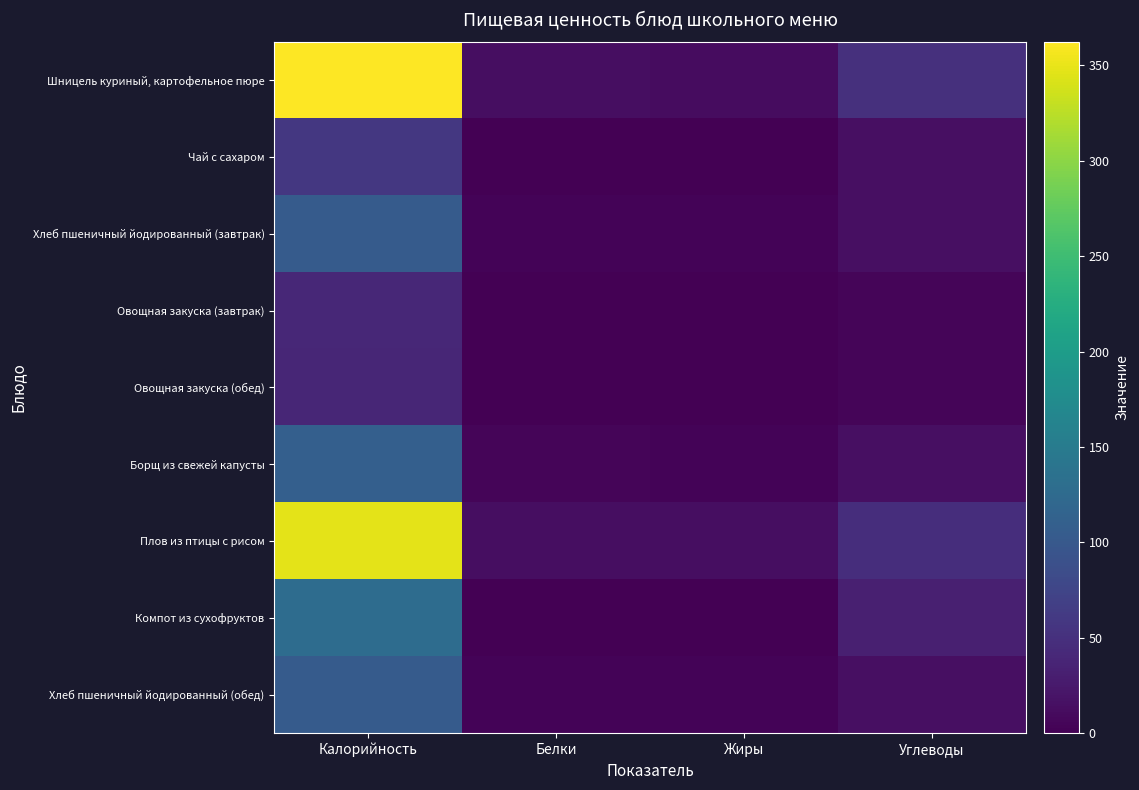

At which category is the sum across all series the highest?

Калорийность